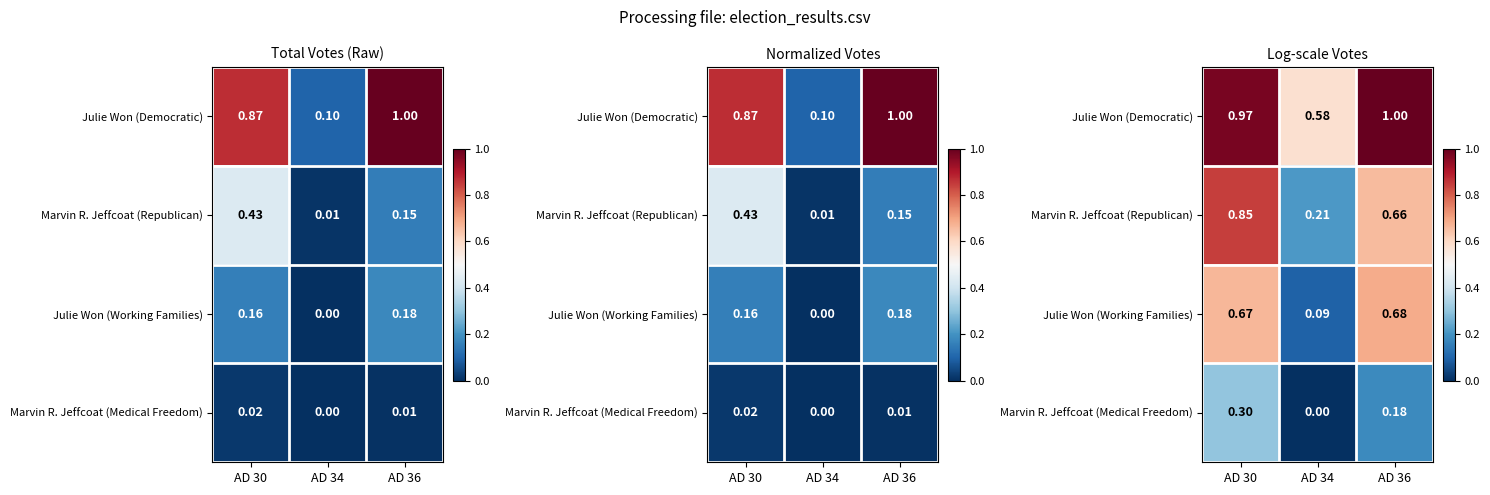

Is it true that Marvin R. Jeffcoat (Republican) equals 0.1 at AD 34?

False